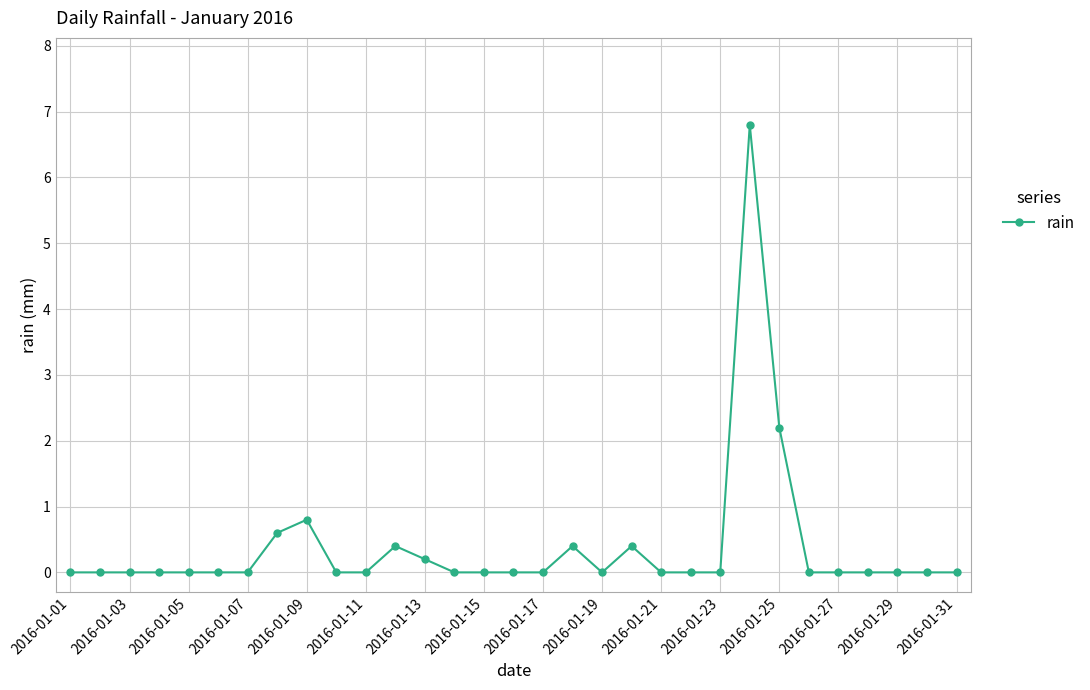

What is the greatest value displayed?

6.8